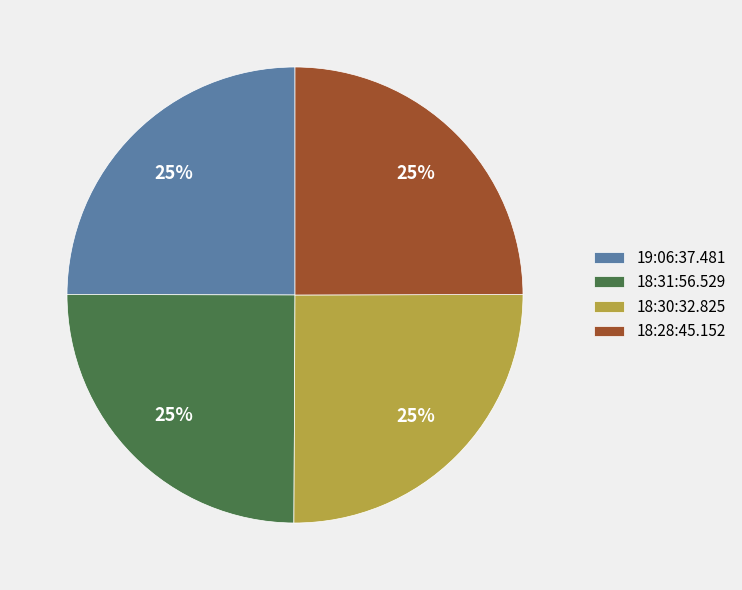

Approximately how many times larger is the value at 18:28:45.152 compared to 18:31:56.529?

1.0